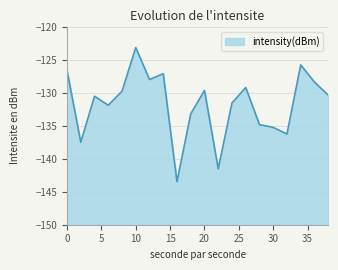

Rank the categories by value from highest to lowest.

10, 34, 0, 14, 12, 36, 26, 20, 8, 38, 4, 24, 6, 18, 28, 30, 32, 2, 22, 16